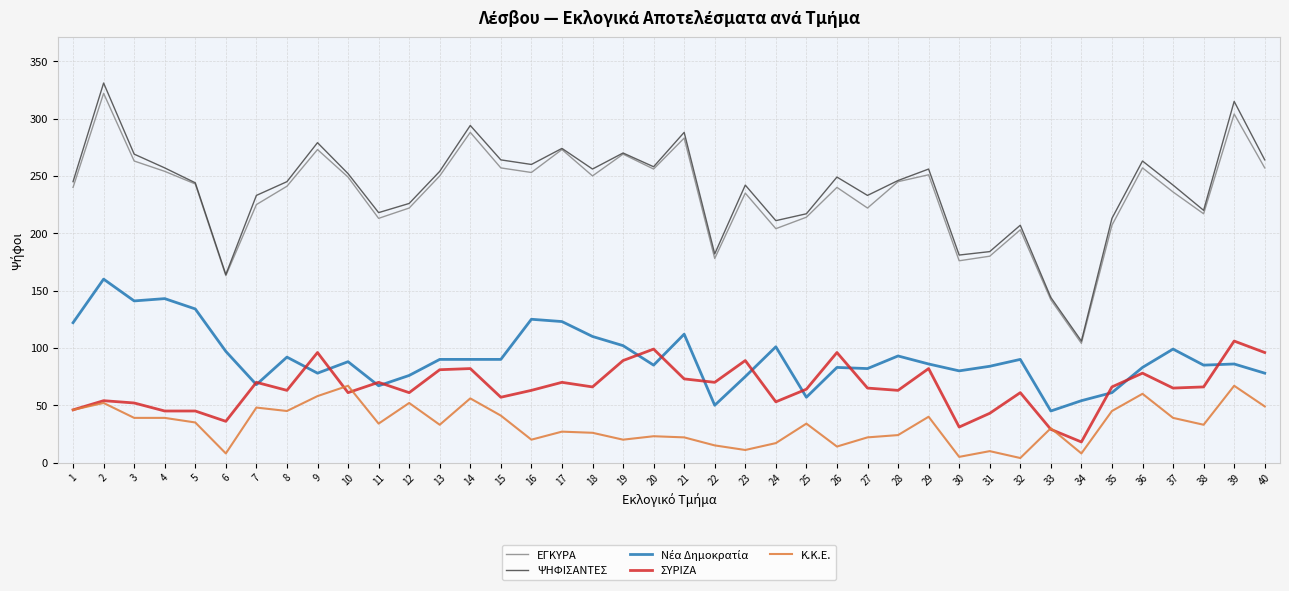

At which category does ΨΗΦΙΣΑΝΤΕΣ reach its first local valley?

6